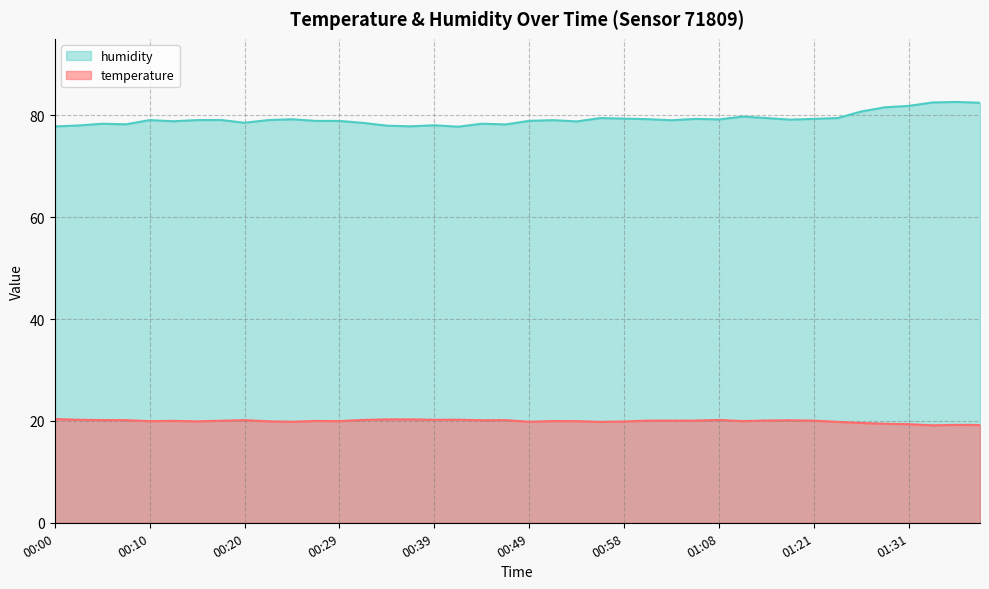

Rank the categories by temperature value from highest to lowest.

00:00, 00:37, 00:34, 00:41, 00:03, 00:39, 00:32, 01:08, 00:05, 00:07, 00:20, 00:46, 00:44, 01:18, 01:16, 01:01, 01:03, 01:06, 01:21, 00:17, 00:12, 00:27, 00:51, 01:13, 00:10, 00:29, 00:54, 00:22, 00:15, 00:58, 00:24, 00:49, 00:56, 01:24, 01:26, 01:29, 01:31, 01:36, 01:38, 01:33